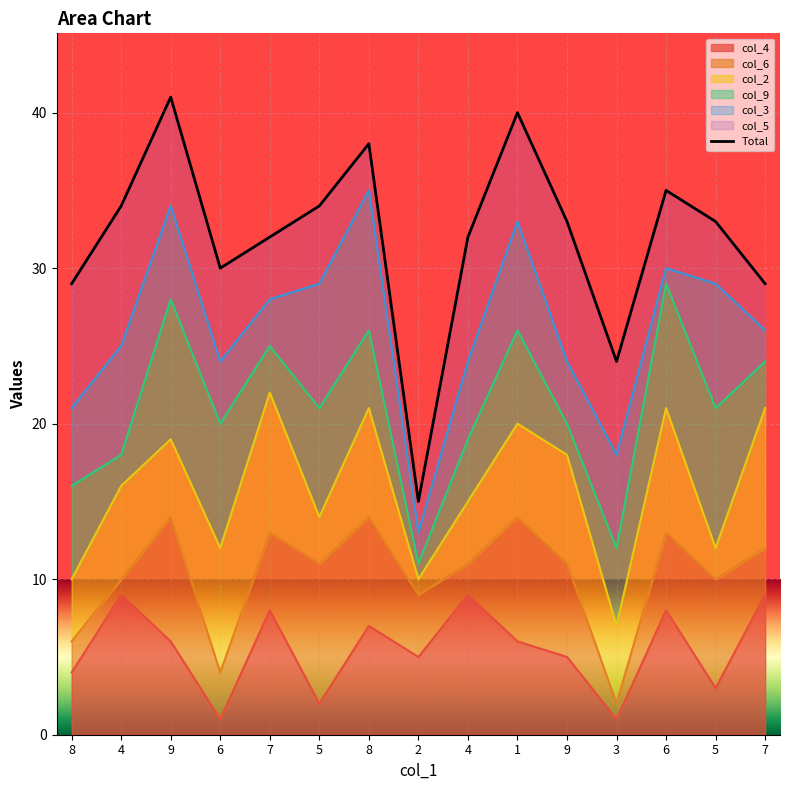

What is the label of the 15th point from the right?

8